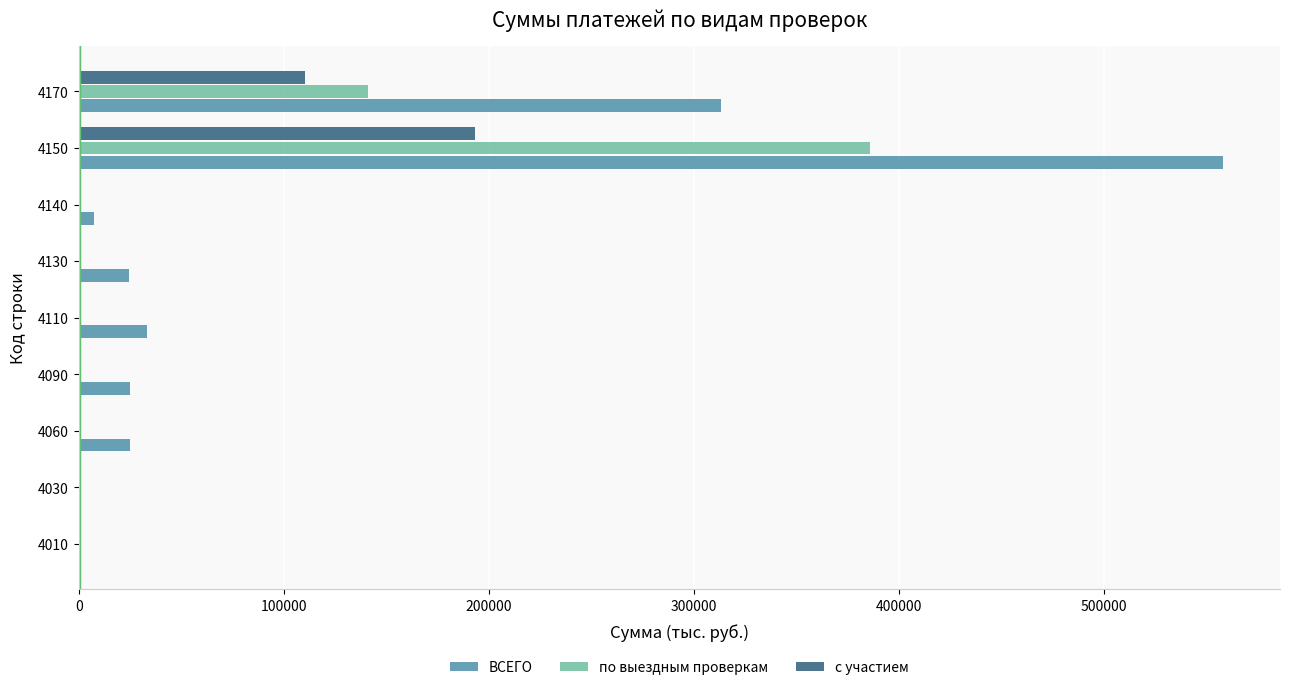

What is the maximum value for по выездным проверкам?

385737